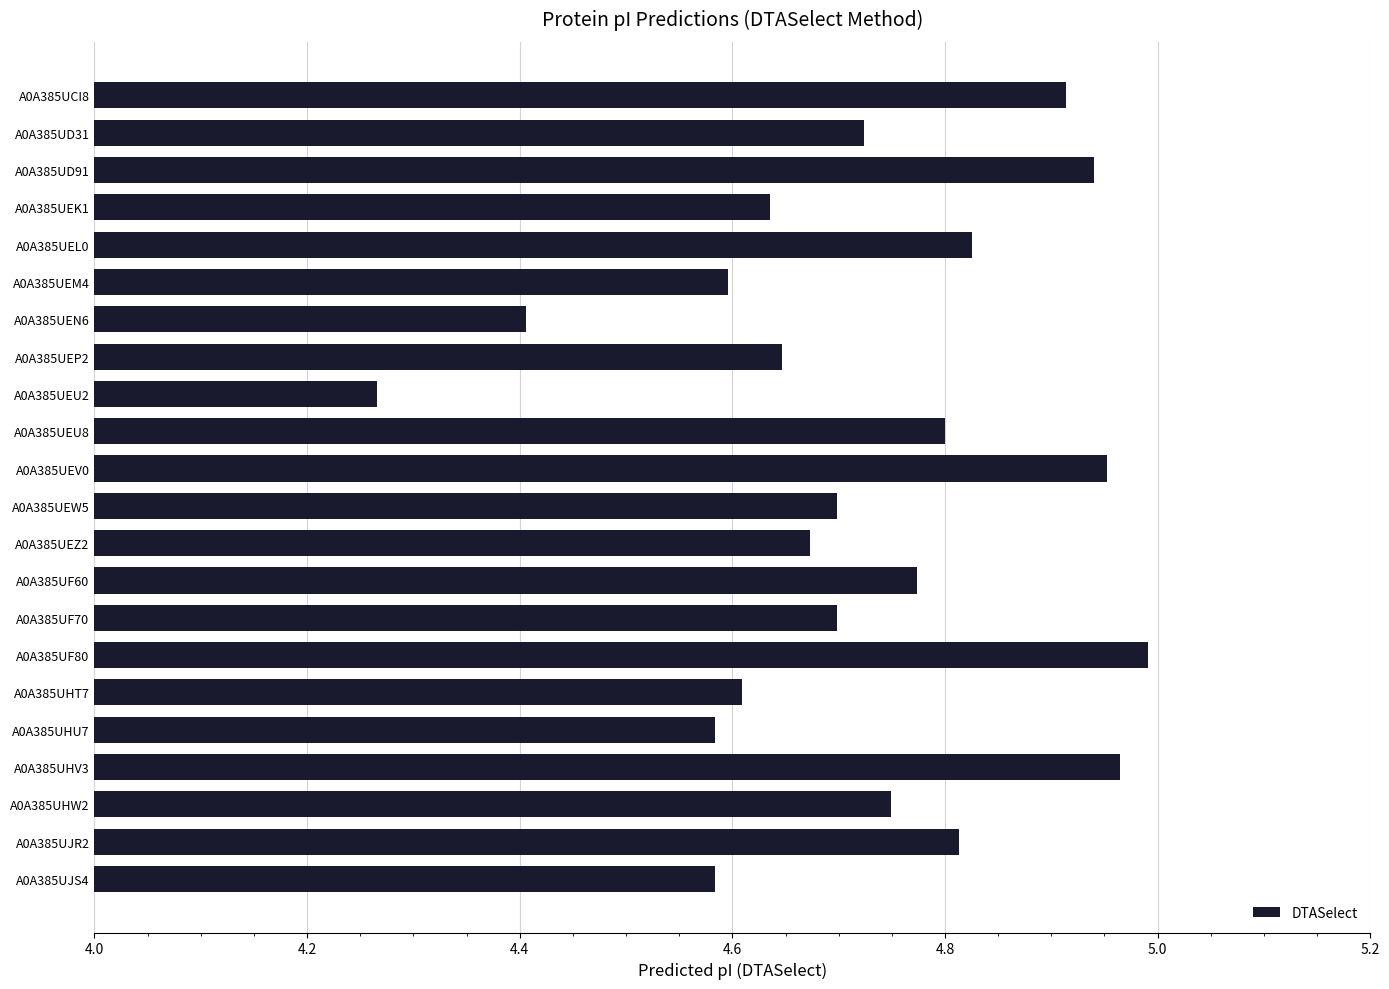

What is the difference between the maximum and minimum values?

0.7